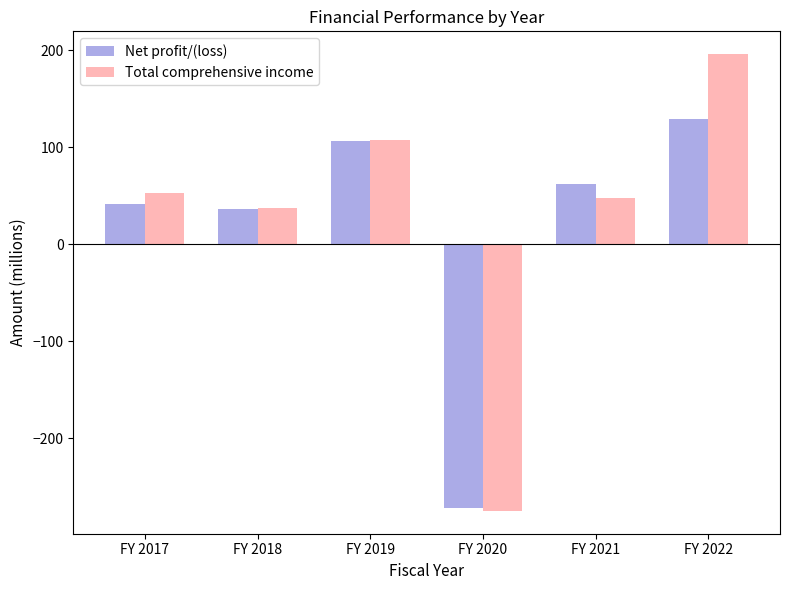

How many distinct data groups are displayed?

2